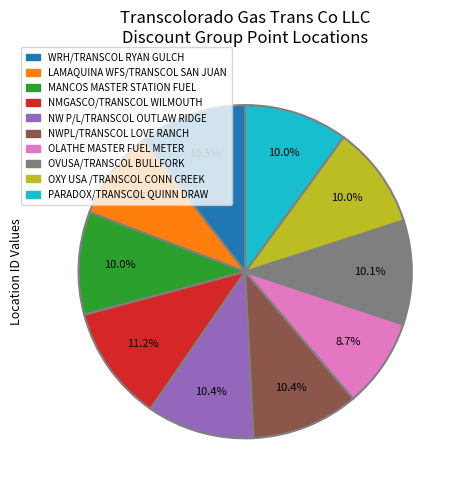

Which has a higher value, OLATHE MASTER FUEL METER or WRH/TRANSCOL RYAN GULCH?

WRH/TRANSCOL RYAN GULCH